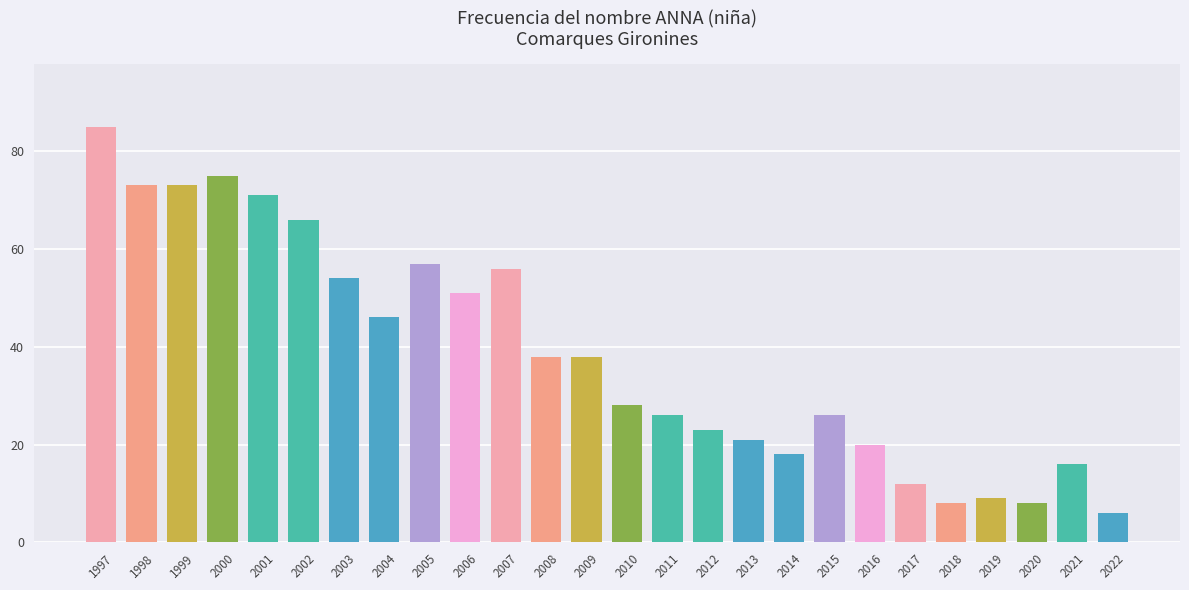

At which label is the value closest to 45?

2004